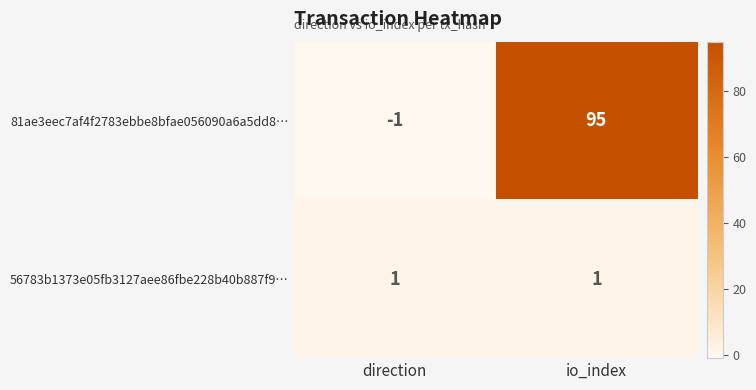

How many distinct data groups are displayed?

2